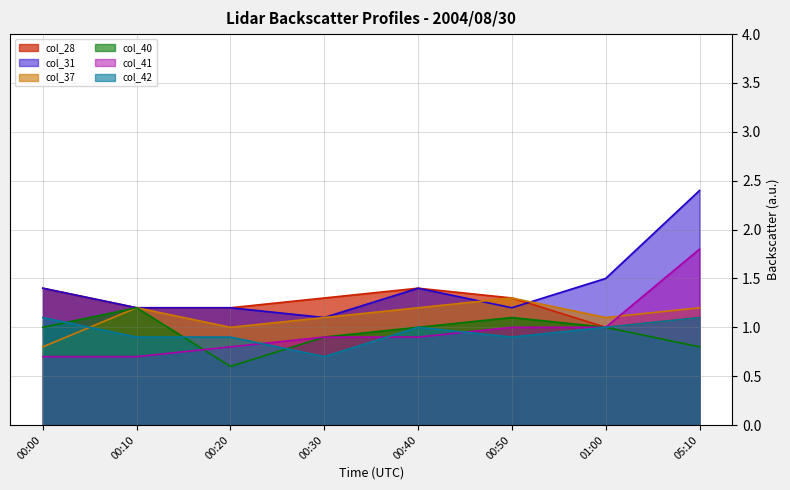

Does the chart have visible grid lines?

Yes